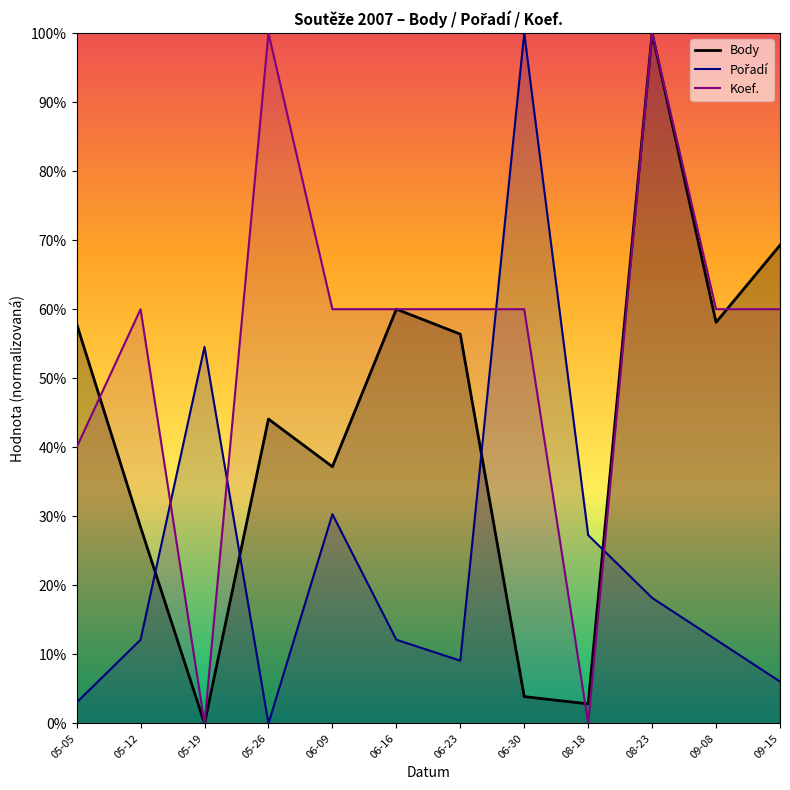

What is the label of the 12th point from the left?

09-15